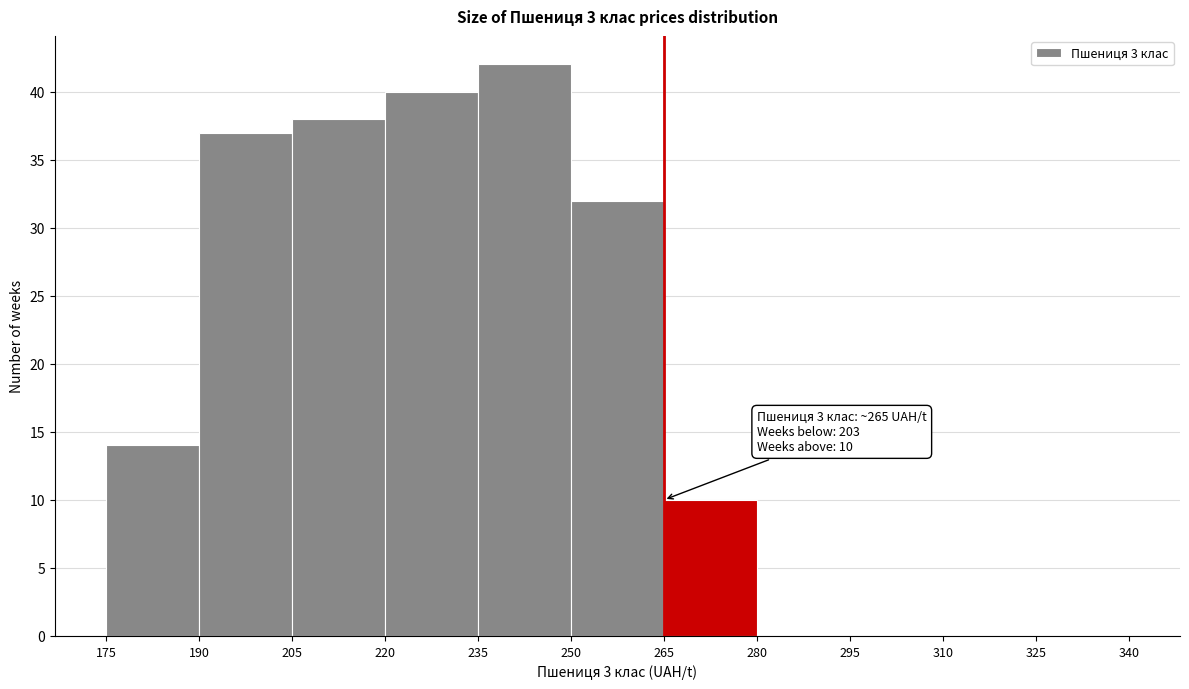

Over which range of the x-axis is the bar tallest?

235 to 250